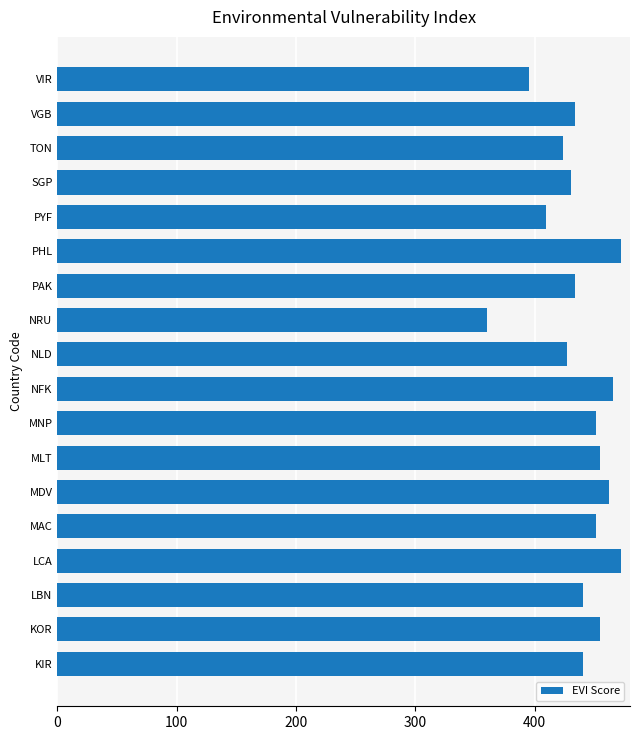

Reading top to bottom, extract all data points from this chart.

395.5	434.0	423.5	430.5	409.5	472.5	434.0	360.5	427.0	465.5	451.5	455.0	462.0	451.5	472.5	441.0	455.0	441.0